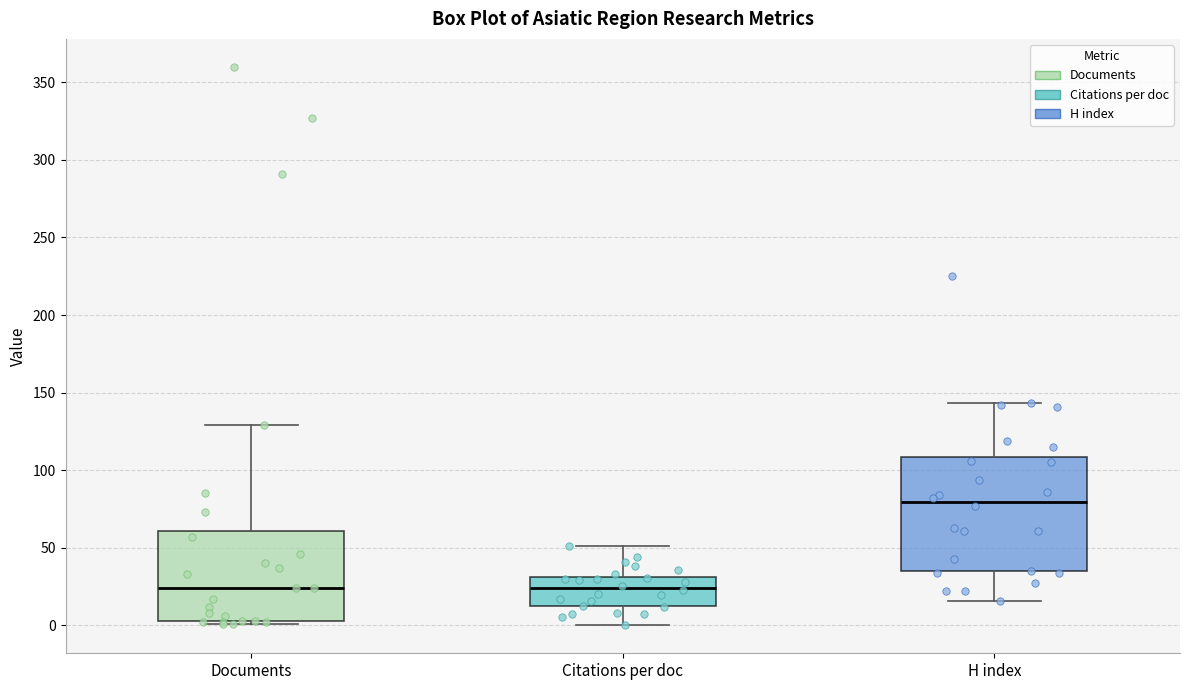

Reading left to right, read every box against the y-axis: the position of its median line, the range the box covers, and the ends of its whiskers. The values are not printed on the chart, so give them approximately, as read against the axis.

Documents: median 25, box 5 to 60, whiskers 0 to 130
Citations per doc: median 25, box 10 to 30, whiskers 0 to 50
H index: median 80, box 35 to 110, whiskers 15 to 145